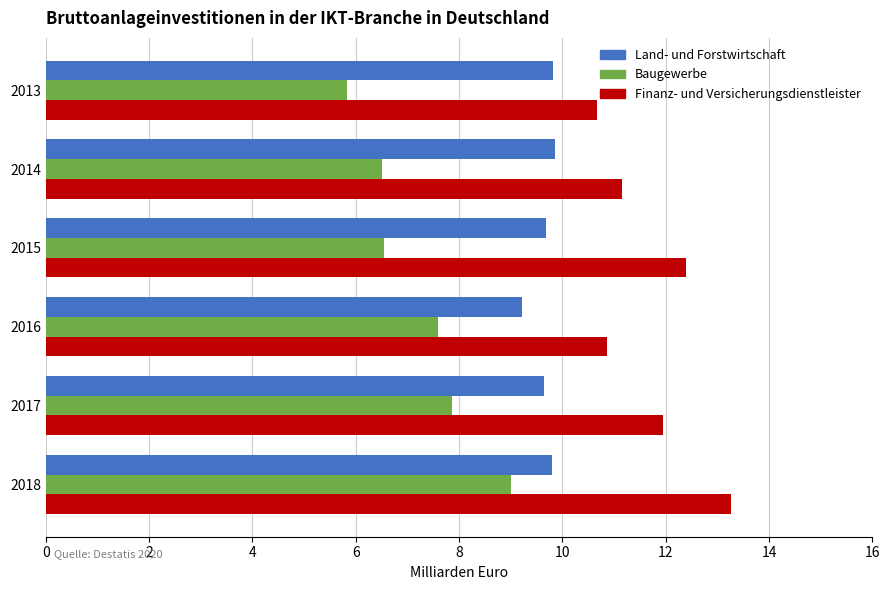

Is it true that Baugewerbe equals 2.2 at 2018?

False